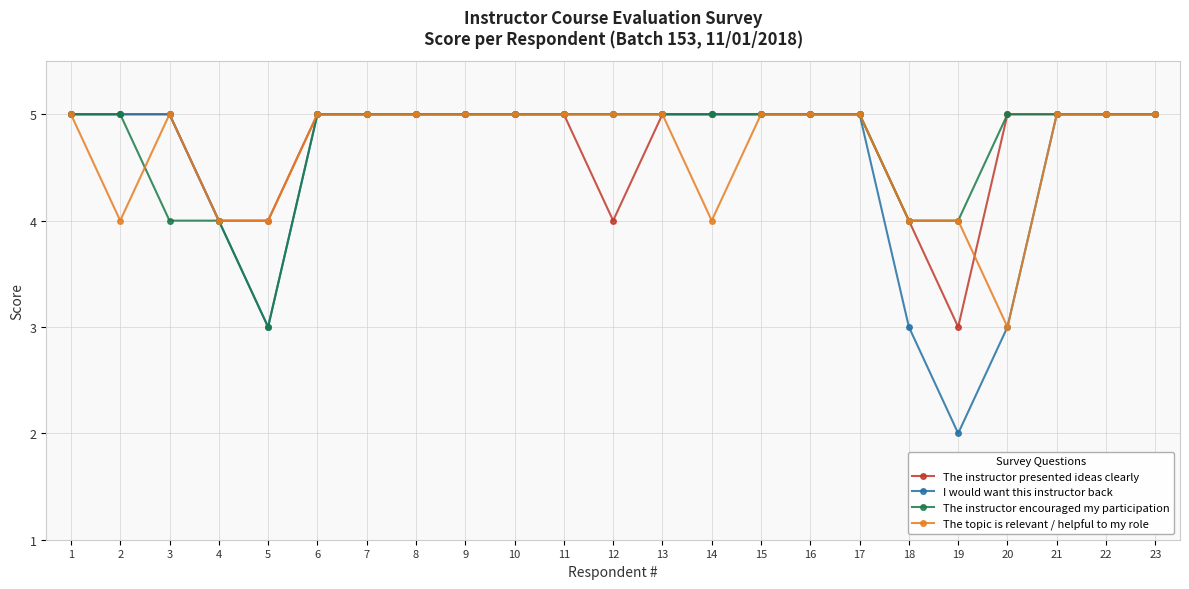

What is the minimum value for The instructor encouraged my participation?

3